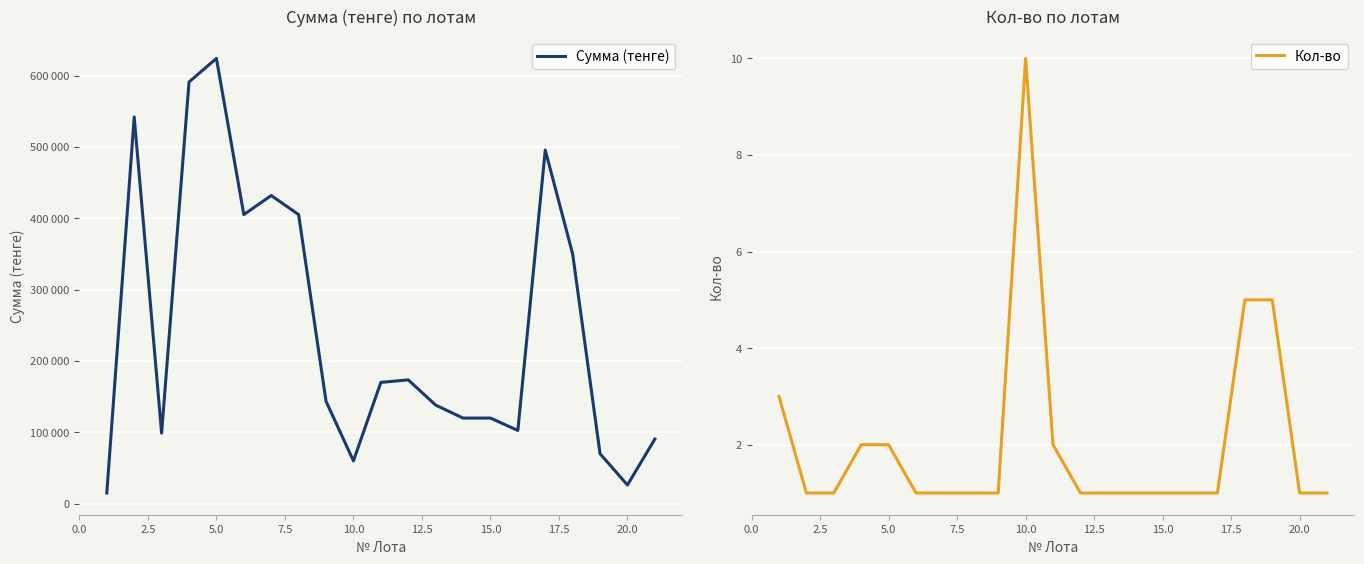

Which category has the highest value in the Кол-во series?

10.0